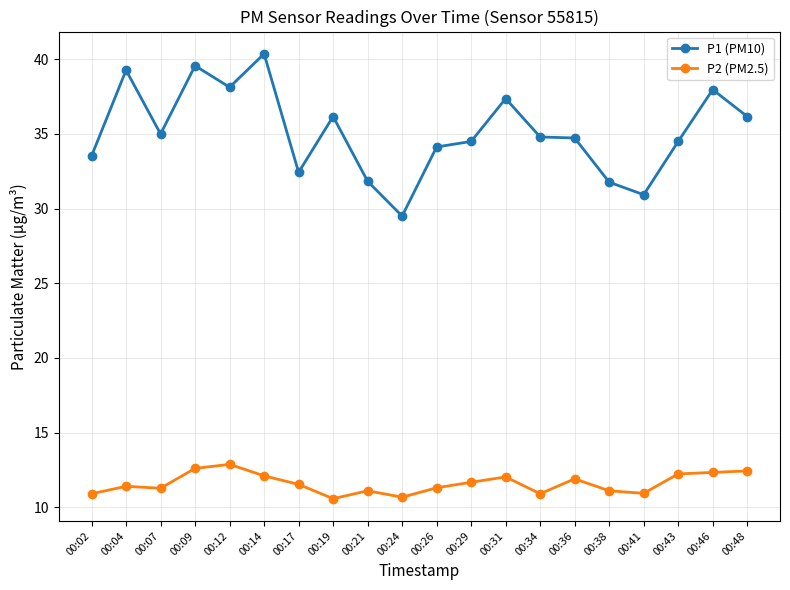

True or false: P2 (PM2.5) and P1 (PM10) intersect in this chart.

False